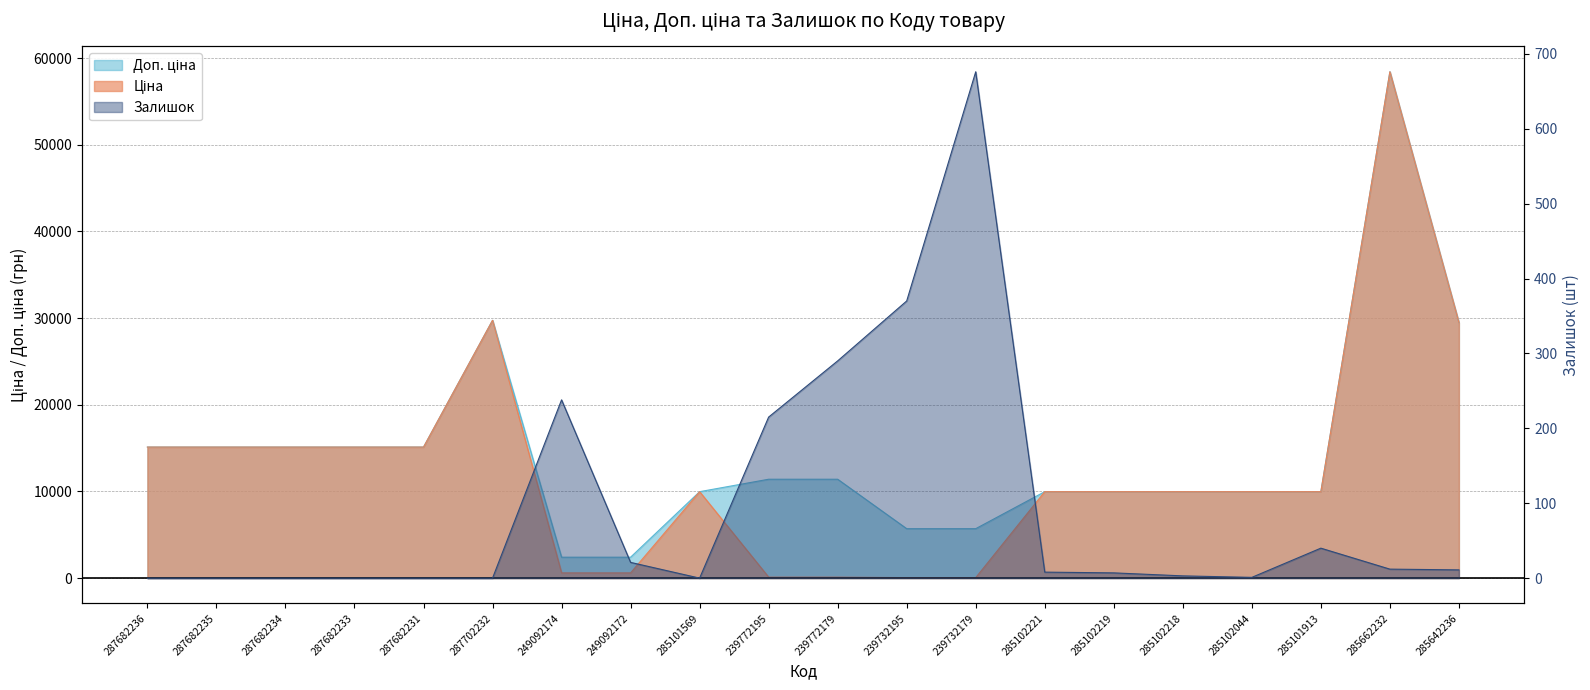

What is the difference between the Залишок values at 285102219 and 287702232?

7.0